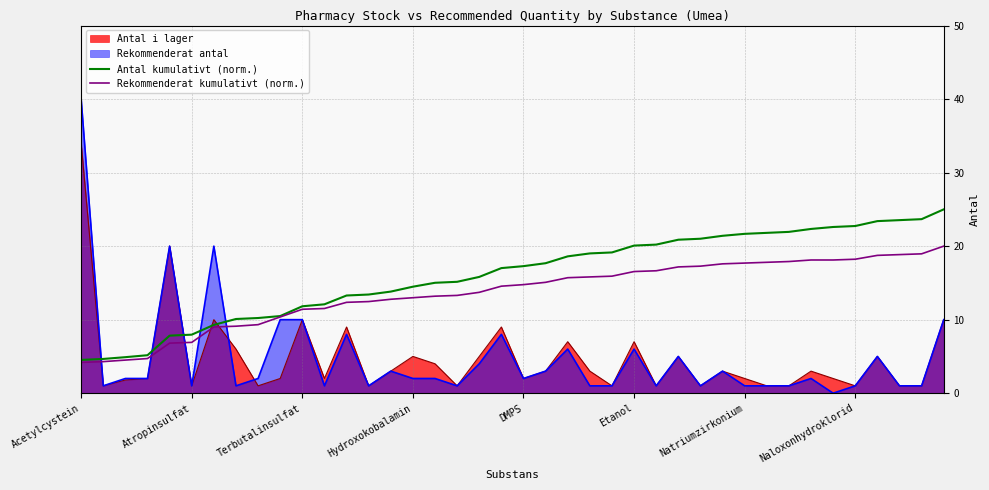

Which series has the widest spread of values?

Rekommenderat antal